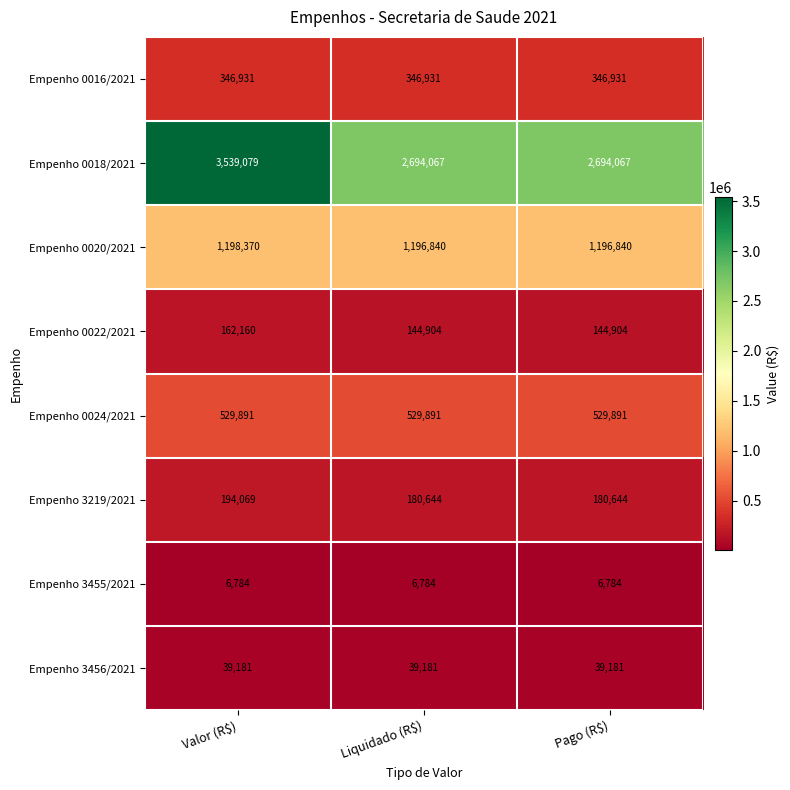

What is the maximum value shown in the chart?

3539079